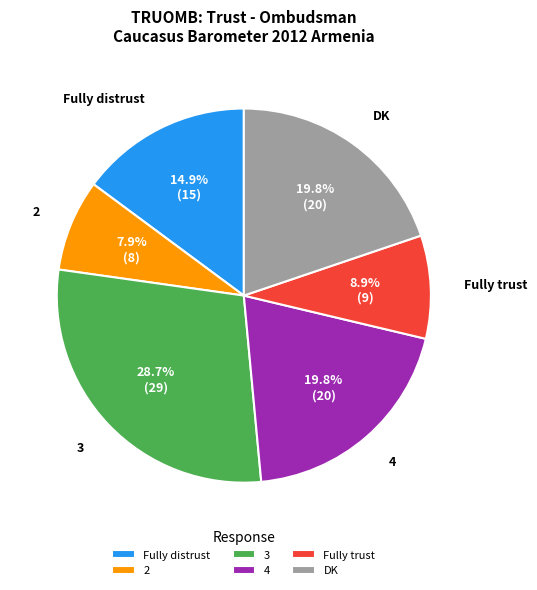

What is the ratio of the value at Fully trust to the value at 2?

1.1